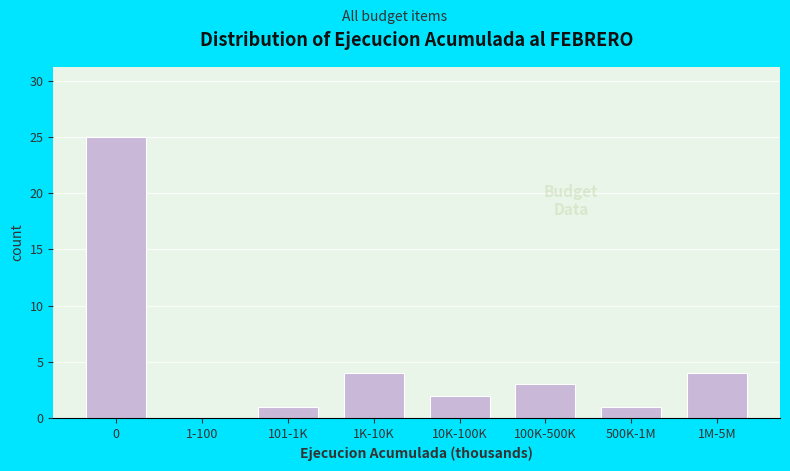

Reading right to left, extract all data points from this chart.

1M-5M=4	500K-1M=1	100K-500K=3	10K-100K=2	1K-10K=4	101-1K=1	1-100=0	0=25